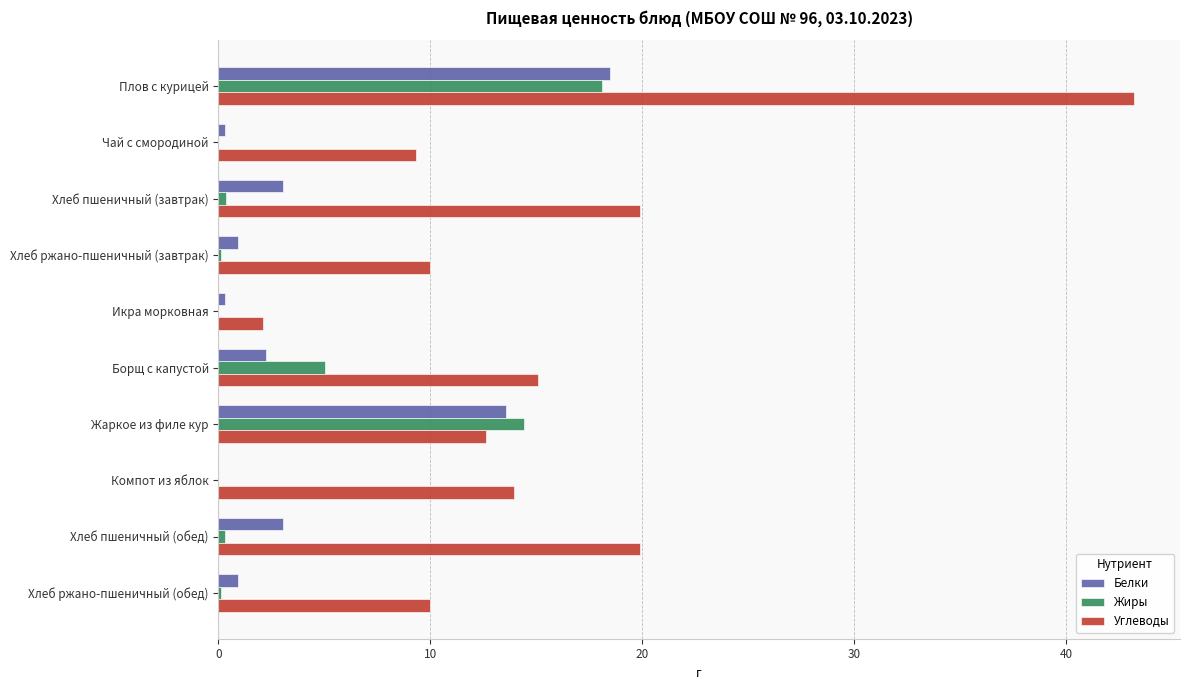

What is the highest value of the Белки series?

18.5